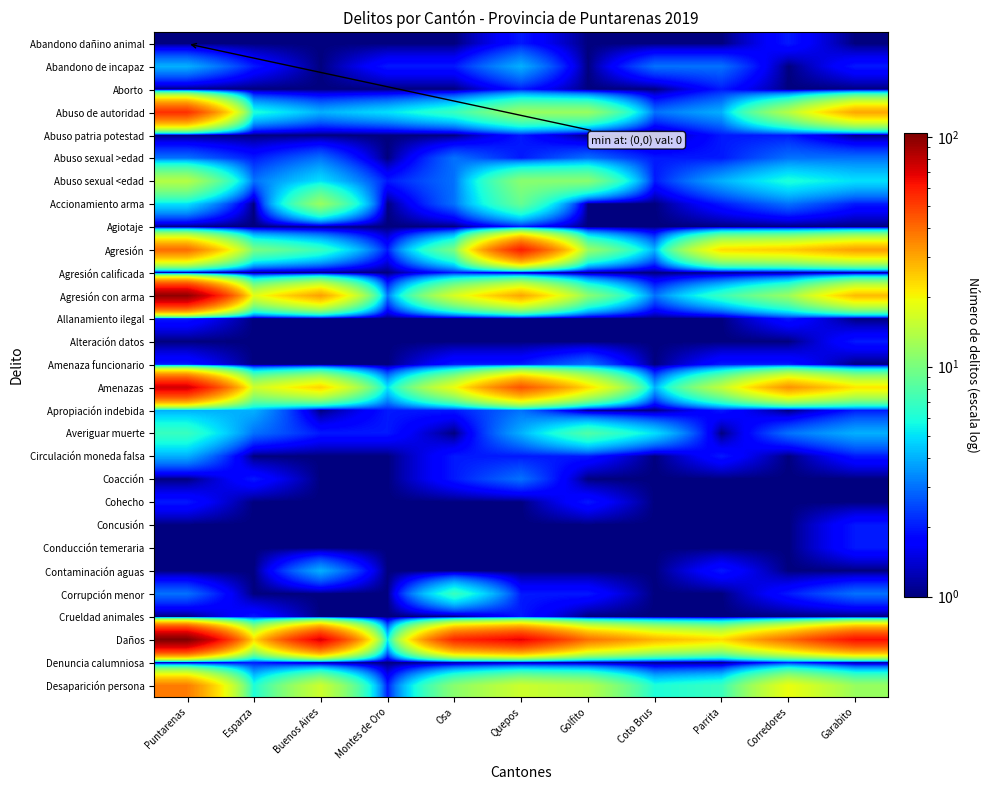

Reading right to left, transcribe all the data shown in this chart.

Abandono dañino animal: Garabito=1	Corredores=2	Parrita=1	Coto Brus=1	Golfito=1	Quepos=2	Osa=1	Montes de Oro=1	Buenos Aires=1	Esparza=1	Puntarenas=1
Abandono de incapaz: Garabito=2	Corredores=1	Parrita=3	Coto Brus=3	Golfito=1	Quepos=4	Osa=2	Montes de Oro=2	Buenos Aires=1	Esparza=2	Puntarenas=4
Aborto: Garabito=1	Corredores=1	Parrita=2	Coto Brus=1	Golfito=1	Quepos=2	Osa=1	Montes de Oro=1	Buenos Aires=1	Esparza=1	Puntarenas=1
Abuso de autoridad: Garabito=30	Corredores=14	Parrita=4	Coto Brus=3	Golfito=12	Quepos=12	Osa=7	Montes de Oro=5	Buenos Aires=4	Esparza=6	Puntarenas=54
Abuso patria potestad: Garabito=1	Corredores=2	Parrita=2	Coto Brus=1	Golfito=1	Quepos=2	Osa=1	Montes de Oro=1	Buenos Aires=1	Esparza=1	Puntarenas=1
Abuso sexual >edad: Garabito=3	Corredores=3	Parrita=2	Coto Brus=2	Golfito=3	Quepos=2	Osa=3	Montes de Oro=1	Buenos Aires=3	Esparza=2	Puntarenas=3
Abuso sexual <edad: Garabito=5	Corredores=6	Parrita=4	Coto Brus=2	Golfito=11	Quepos=11	Osa=3	Montes de Oro=2	Buenos Aires=5	Esparza=3	Puntarenas=14
Accionamiento arma: Garabito=2	Corredores=3	Parrita=2	Coto Brus=1	Golfito=1	Quepos=9	Osa=3	Montes de Oro=1	Buenos Aires=12	Esparza=1	Puntarenas=5
Agiotaje: Garabito=1	Corredores=1	Parrita=1	Coto Brus=1	Golfito=1	Quepos=2	Osa=1	Montes de Oro=1	Buenos Aires=1	Esparza=1	Puntarenas=1
Agresión: Garabito=31	Corredores=25	Parrita=23	Coto Brus=4	Golfito=12	Quepos=59	Osa=10	Montes de Oro=2	Buenos Aires=7	Esparza=10	Puntarenas=40
Agresión calificada: Garabito=1	Corredores=1	Parrita=1	Coto Brus=1	Golfito=1	Quepos=1	Osa=2	Montes de Oro=1	Buenos Aires=1	Esparza=1	Puntarenas=1
Agresión con arma: Garabito=27	Corredores=12	Parrita=7	Coto Brus=3	Golfito=11	Quepos=30	Osa=17	Montes de Oro=3	Buenos Aires=31	Esparza=18	Puntarenas=96
Allanamiento ilegal: Garabito=1	Corredores=2	Parrita=1	Coto Brus=1	Golfito=1	Quepos=1	Osa=1	Montes de Oro=1	Buenos Aires=1	Esparza=1	Puntarenas=2
Alteración datos: Garabito=2	Corredores=1	Parrita=1	Coto Brus=1	Golfito=1	Quepos=1	Osa=1	Montes de Oro=1	Buenos Aires=1	Esparza=1	Puntarenas=1
Amenaza funcionario: Garabito=1	Corredores=2	Parrita=2	Coto Brus=1	Golfito=3	Quepos=2	Osa=2	Montes de Oro=1	Buenos Aires=1	Esparza=1	Puntarenas=2
Amenazas: Garabito=22	Corredores=33	Parrita=15	Coto Brus=4	Golfito=23	Quepos=45	Osa=19	Montes de Oro=5	Buenos Aires=24	Esparza=16	Puntarenas=74
Apropiación indebida: Garabito=2	Corredores=1	Parrita=2	Coto Brus=1	Golfito=1	Quepos=3	Osa=2	Montes de Oro=2	Buenos Aires=1	Esparza=4	Puntarenas=4
Averiguar muerte: Garabito=4	Corredores=3	Parrita=1	Coto Brus=5	Golfito=8	Quepos=4	Osa=1	Montes de Oro=2	Buenos Aires=2	Esparza=3	Puntarenas=7
Circulación moneda falsa: Garabito=2	Corredores=1	Parrita=2	Coto Brus=1	Golfito=2	Quepos=2	Osa=2	Montes de Oro=1	Buenos Aires=1	Esparza=1	Puntarenas=4
Coacción: Garabito=1	Corredores=1	Parrita=1	Coto Brus=1	Golfito=1	Quepos=3	Osa=2	Montes de Oro=1	Buenos Aires=1	Esparza=2	Puntarenas=1
Cohecho: Garabito=1	Corredores=1	Parrita=1	Coto Brus=1	Golfito=2	Quepos=1	Osa=1	Montes de Oro=1	Buenos Aires=1	Esparza=1	Puntarenas=2
Concusión: Garabito=2	Corredores=1	Parrita=1	Coto Brus=1	Golfito=1	Quepos=1	Osa=1	Montes de Oro=1	Buenos Aires=1	Esparza=1	Puntarenas=1
Conducción temeraria: Garabito=2	Corredores=1	Parrita=1	Coto Brus=1	Golfito=1	Quepos=1	Osa=1	Montes de Oro=1	Buenos Aires=1	Esparza=1	Puntarenas=1
Contaminación aguas: Garabito=1	Corredores=1	Parrita=2	Coto Brus=1	Golfito=1	Quepos=1	Osa=1	Montes de Oro=1	Buenos Aires=4	Esparza=1	Puntarenas=1
Corrupción menor: Garabito=3	Corredores=2	Parrita=1	Coto Brus=1	Golfito=2	Quepos=2	Osa=7	Montes de Oro=1	Buenos Aires=1	Esparza=1	Puntarenas=3
Crueldad animales: Garabito=1	Corredores=1	Parrita=1	Coto Brus=1	Golfito=1	Quepos=2	Osa=1	Montes de Oro=1	Buenos Aires=1	Esparza=2	Puntarenas=1
Daños: Garabito=63	Corredores=40	Parrita=23	Coto Brus=28	Golfito=39	Quepos=68	Osa=56	Montes de Oro=5	Buenos Aires=71	Esparza=23	Puntarenas=104
Denuncia calumniosa: Garabito=1	Corredores=2	Parrita=1	Coto Brus=1	Golfito=1	Quepos=1	Osa=1	Montes de Oro=1	Buenos Aires=1	Esparza=2	Puntarenas=1
Desaparición persona: Garabito=12	Corredores=19	Parrita=7	Coto Brus=6	Golfito=14	Quepos=16	Osa=11	Montes de Oro=2	Buenos Aires=16	Esparza=6	Puntarenas=37